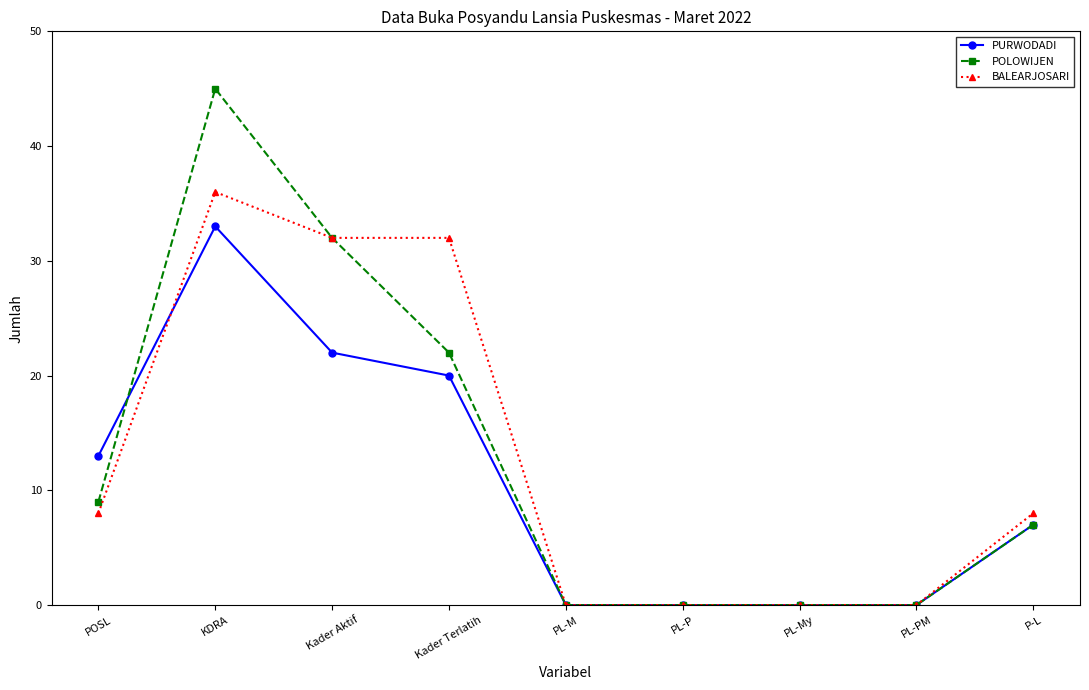

In PURWODADI, how many points are higher than both neighbors (excluding endpoints)?

1